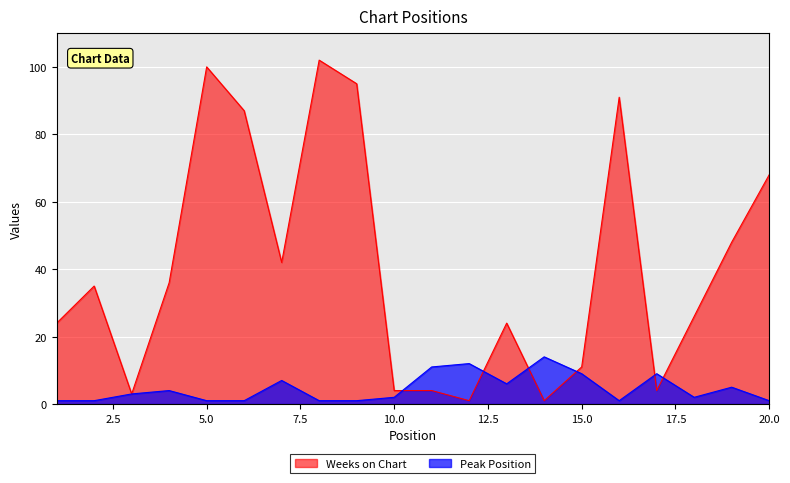

What is the difference between the second highest and minimum values in the Weeks on Chart series?

99